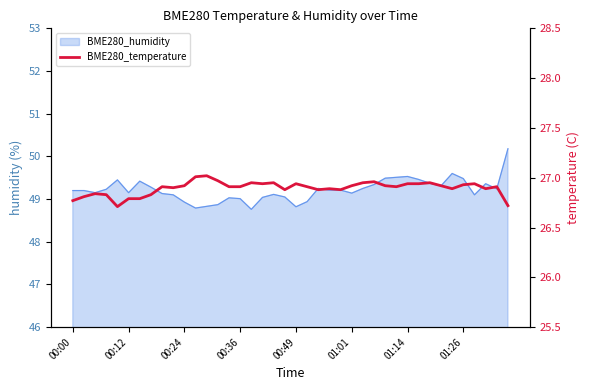

What is the ratio of the value at 35 to the value at 8?

1.0